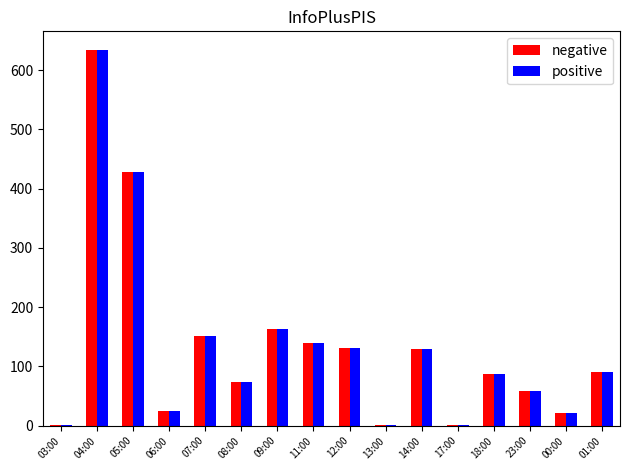

What is the greatest value displayed?

634